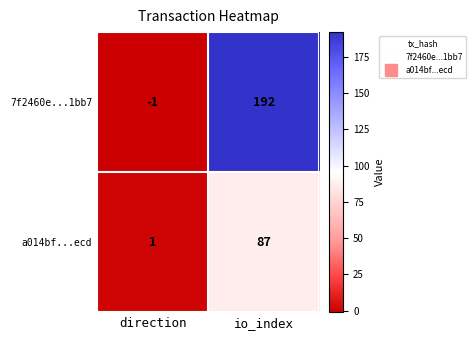

What is the spread (max minus min) of values at io_index?

105